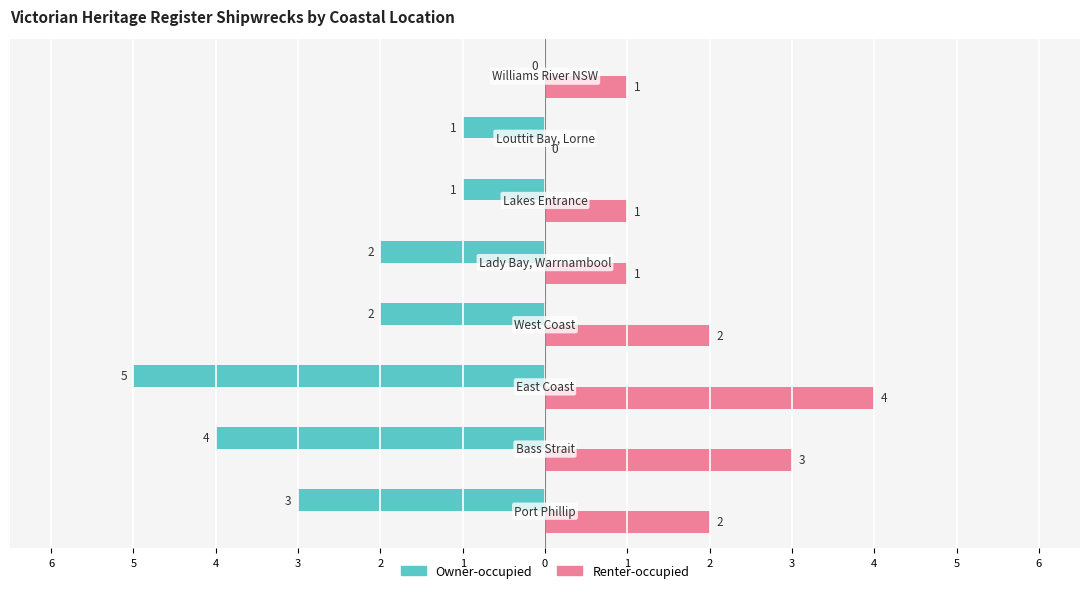

What are all the series names shown in the legend?

Owner-occupied, Renter-occupied